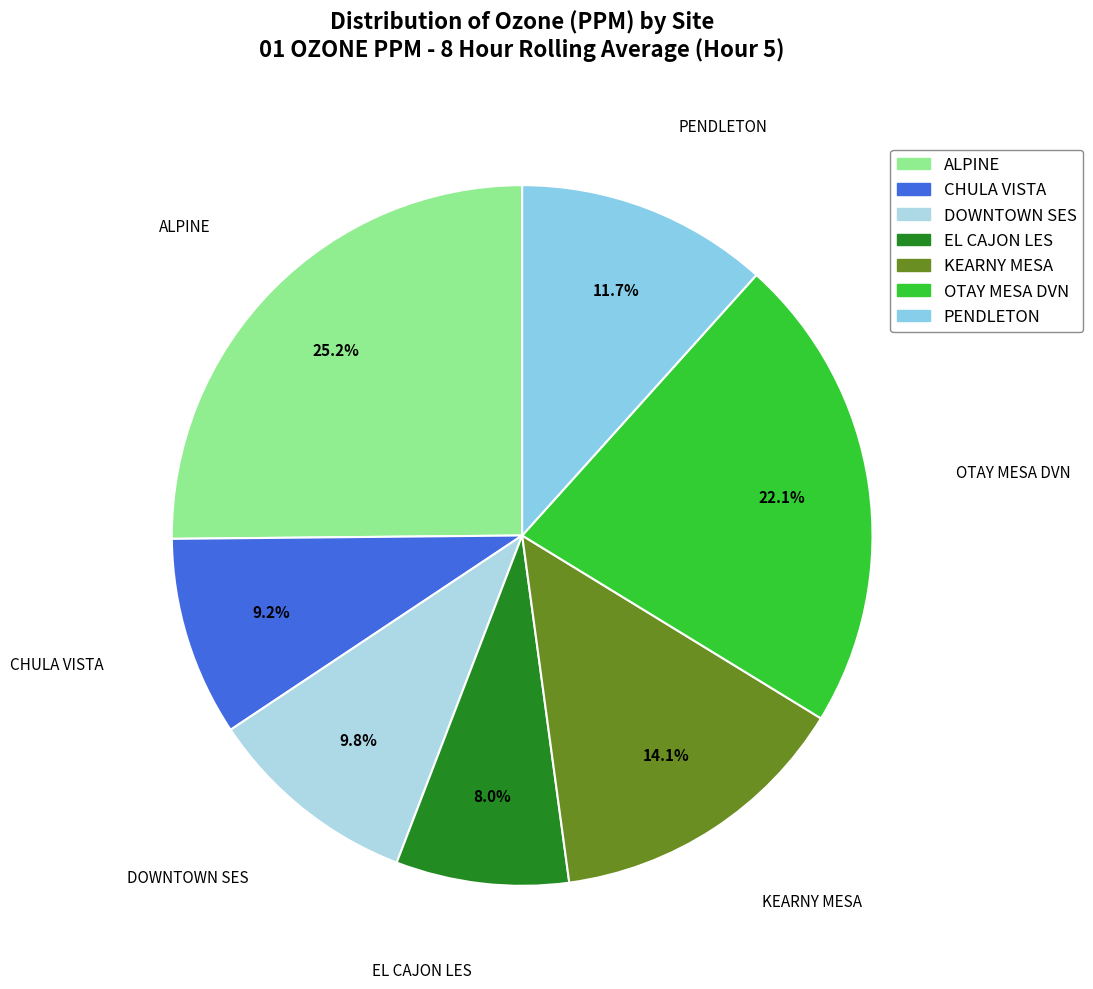

Is it true that ALPINE is 25% of the pie?

True